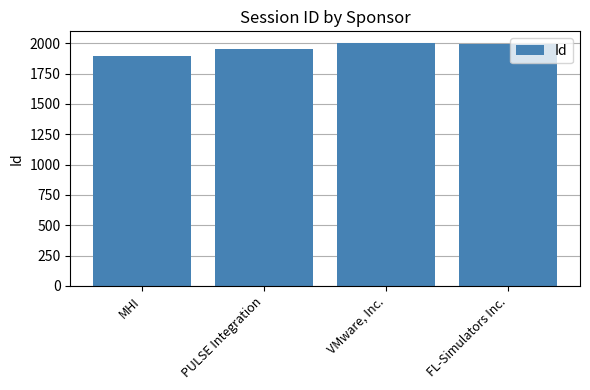

At which category does the chart reach its minimum across all series?

MHI